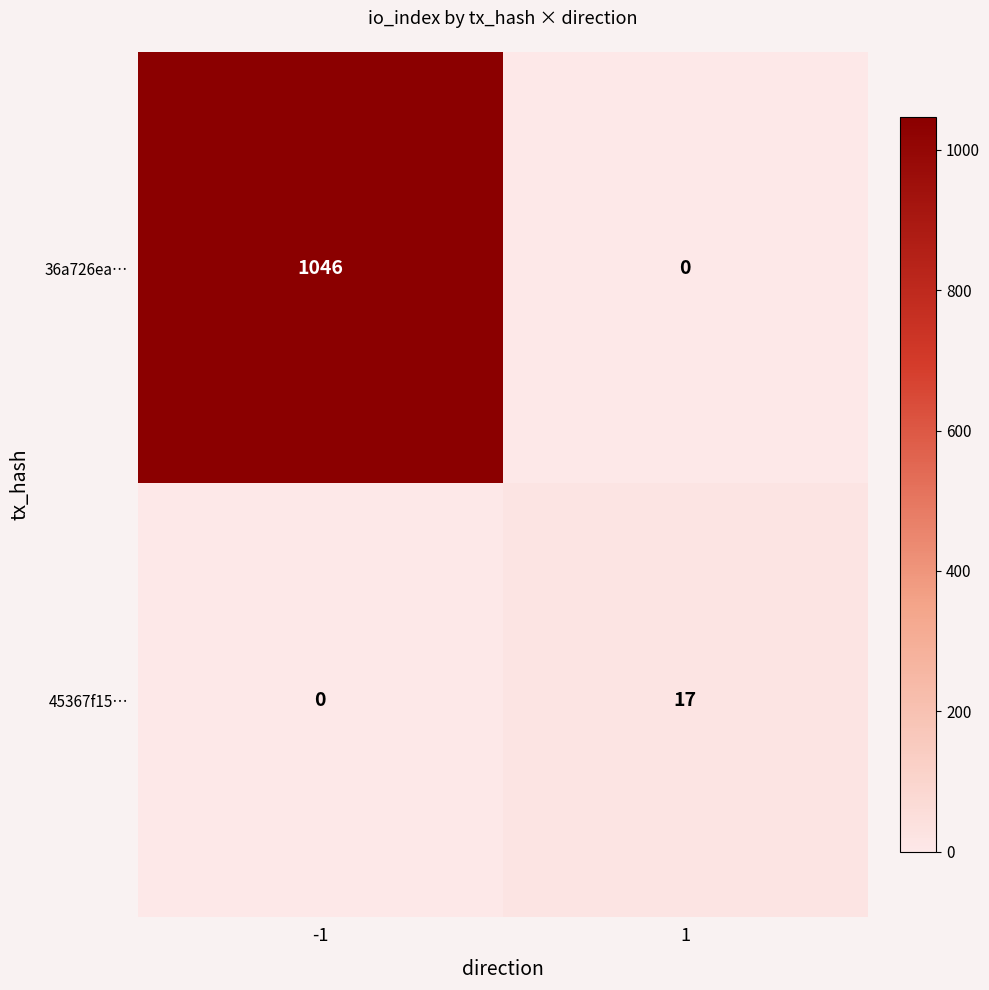

The 36a726ea… series shows -701 at 1. True or false?

False